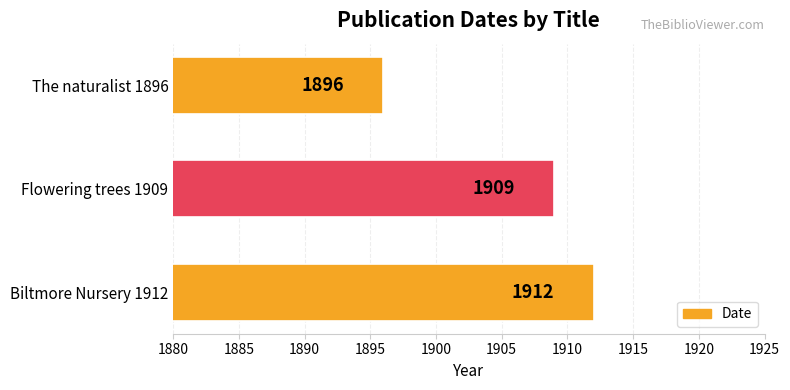

List the labels in order of value, smallest first.

The naturalist 1896, Flowering trees 1909, Biltmore Nursery 1912